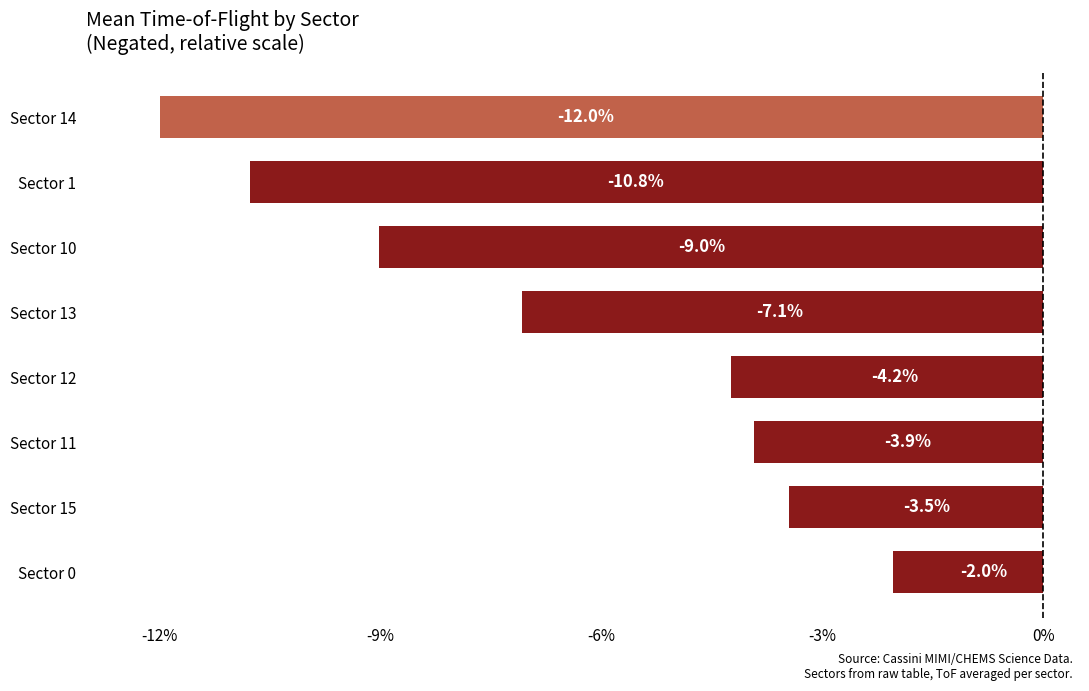

Reading bottom to top, list all the values displayed in this chart.

Sector 0=-2.0	Sector 15=-3.5	Sector 11=-3.9	Sector 12=-4.2	Sector 13=-7.1	Sector 10=-9.0	Sector 1=-10.8	Sector 14=-12.0